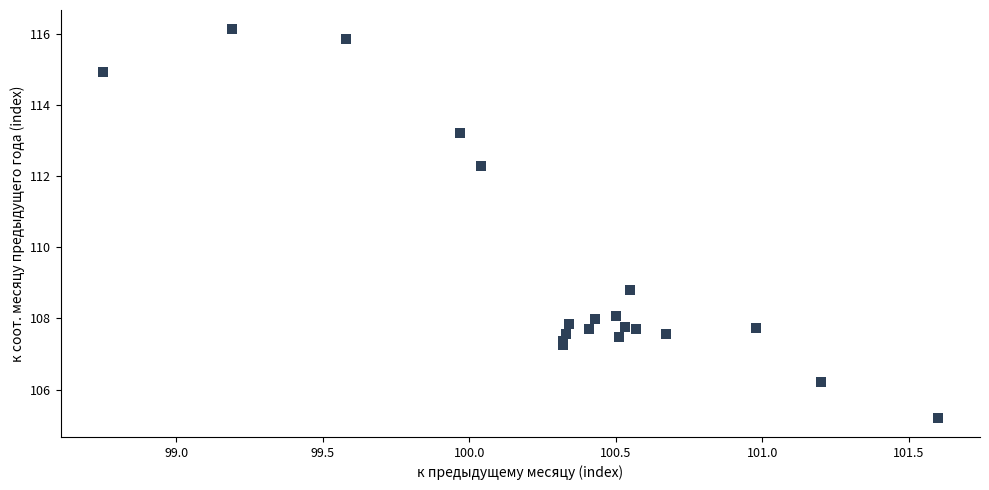

What Y value in the scatter plot is closest to 110?

108.8